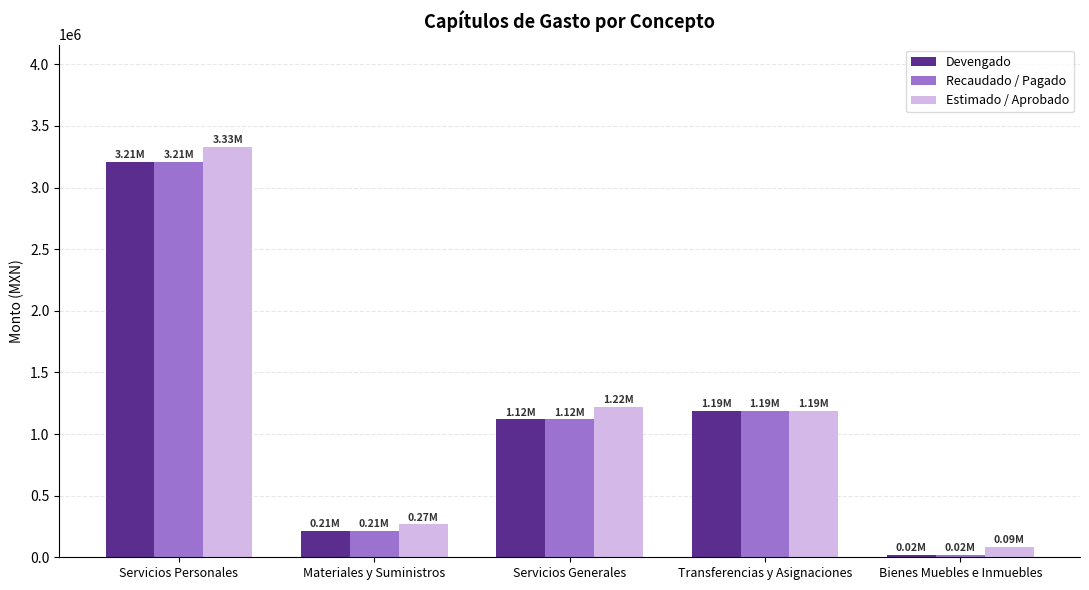

What is the spread (max minus min) of values at Servicios Personales?

122535.5